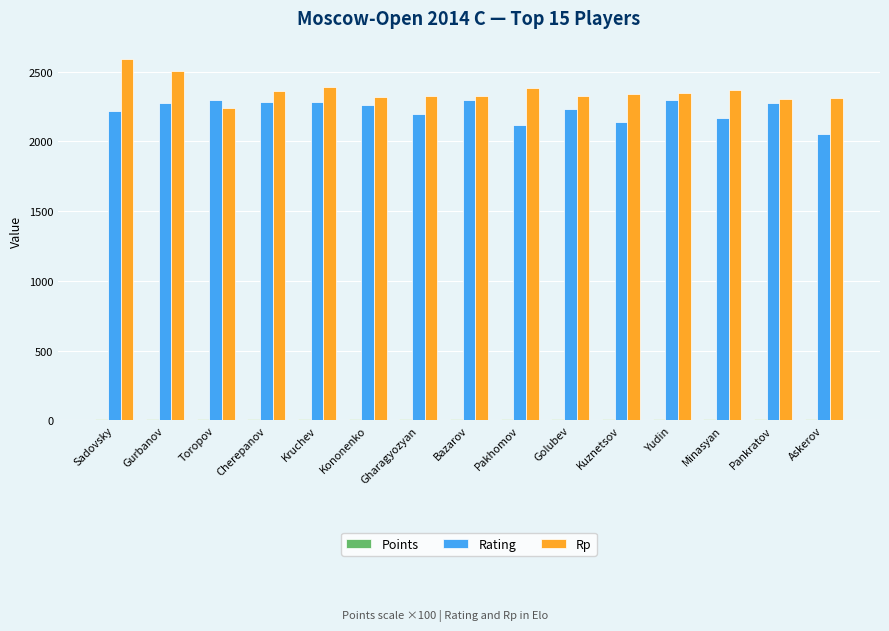

How many groups of bars are there?

15